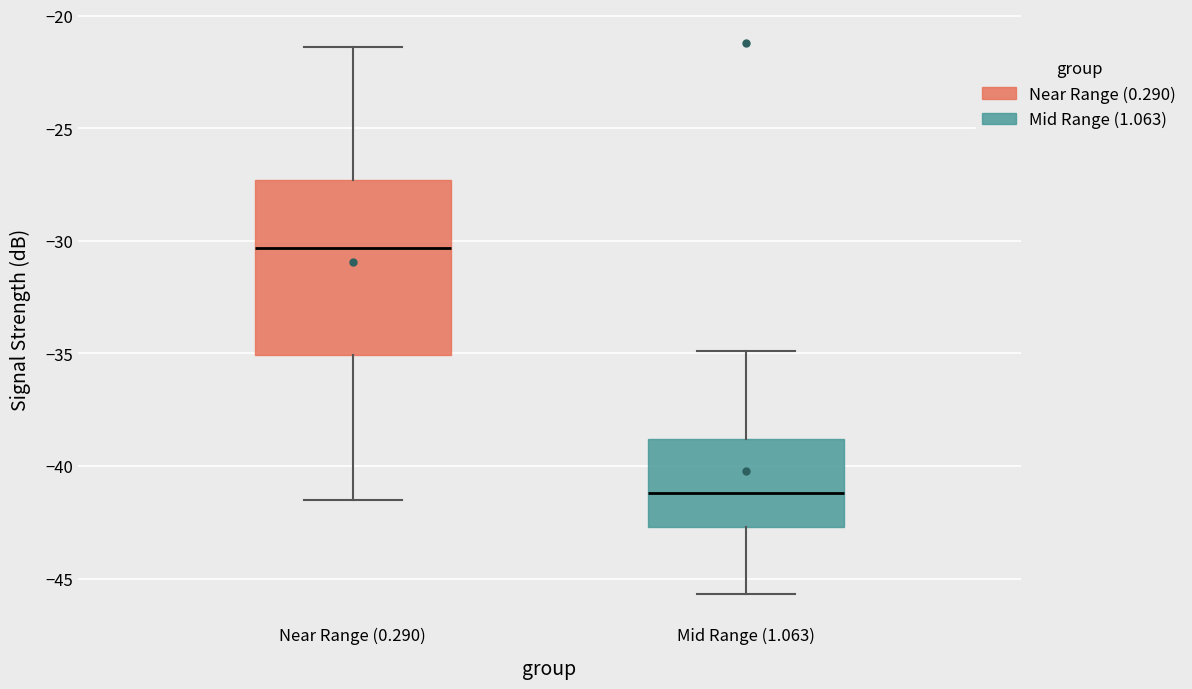

Which box has the highest median line?

Near Range (0.290)